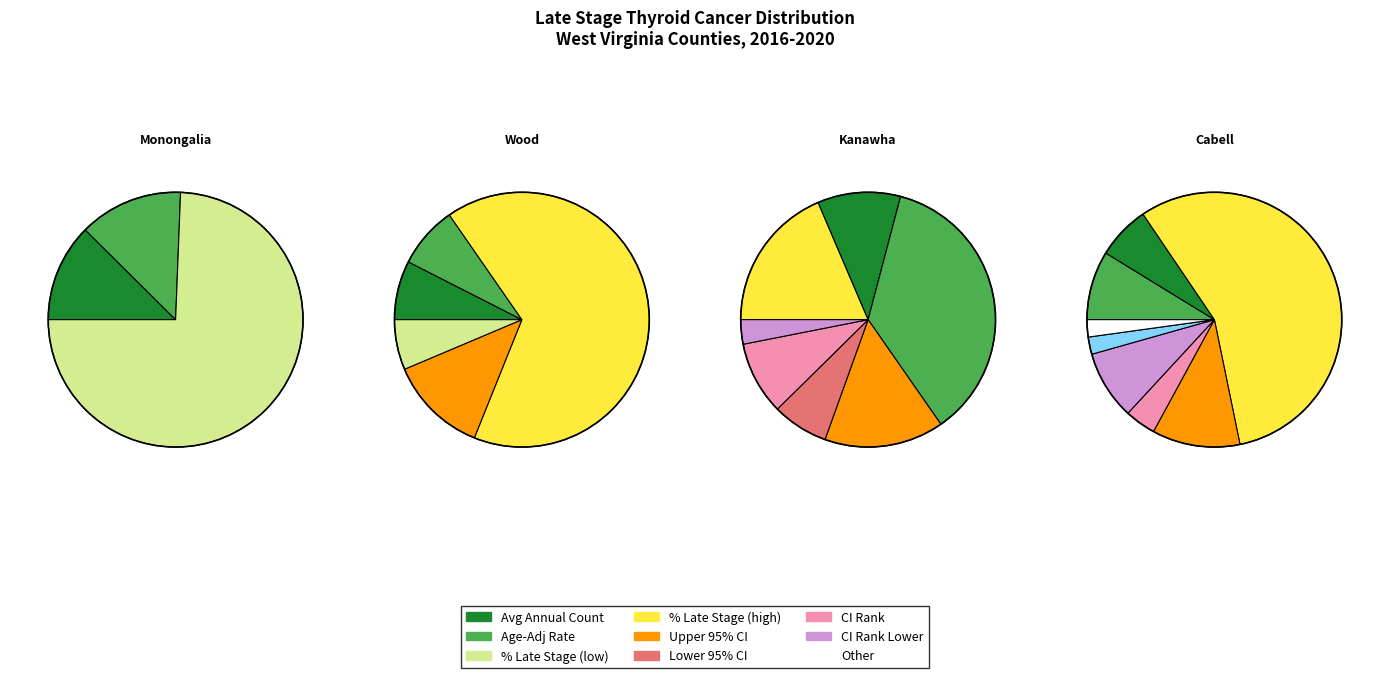

How many segments does this pie chart have?

4